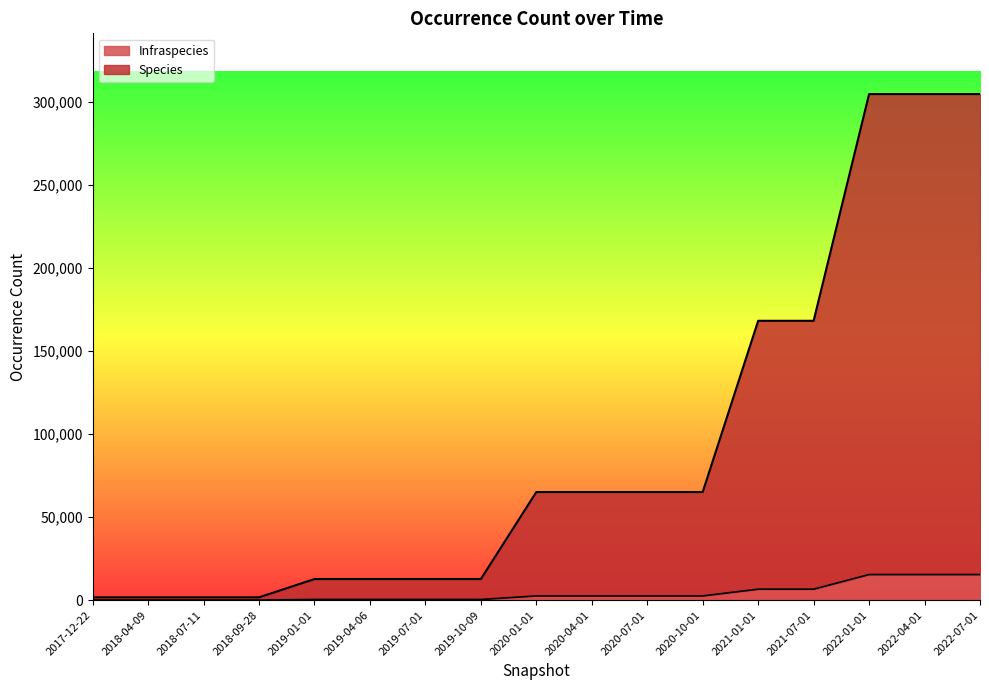

Reading left to right, what are all the values shown in this chart?

Species: 2017-12-22=1710	2018-04-09=1710	2018-07-11=1710	2018-09-28=1710	2019-01-01=12715	2019-04-06=12715	2019-07-01=12715	2019-10-09=12715	2020-01-01=65114	2020-04-01=65114	2020-07-01=65114	2020-10-01=65114	2021-01-01=168213	2021-07-01=168213	2022-01-01=304723	2022-04-01=304723	2022-07-01=304723
Infraspecies: 2017-12-22=78	2018-04-09=78	2018-07-11=78	2018-09-28=78	2019-01-01=417	2019-04-06=417	2019-07-01=417	2019-10-09=417	2020-01-01=2573	2020-04-01=2573	2020-07-01=2573	2020-10-01=2573	2021-01-01=6628	2021-07-01=6628	2022-01-01=15446	2022-04-01=15446	2022-07-01=15446